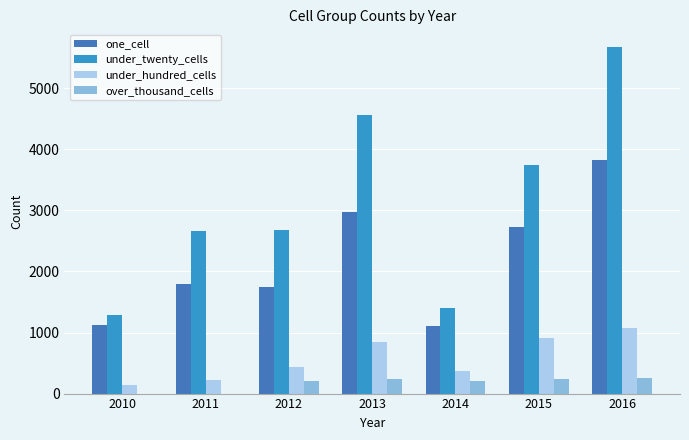

The under_hundred_cells series shows 1408 at 2016. True or false?

False